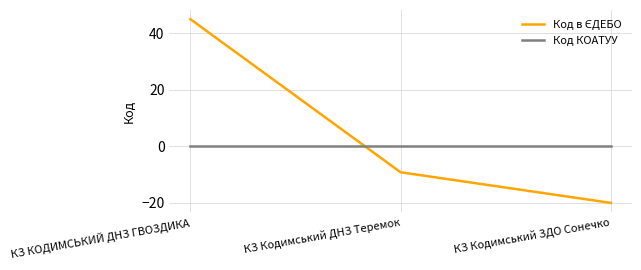

Is this an area chart (filled region under the line)?

No